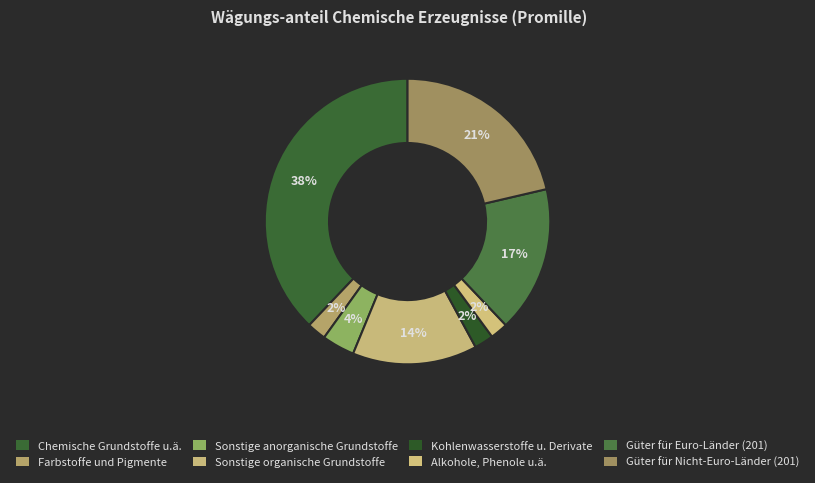

Which category has the biggest portion of the pie?

Chemische Grundstoffe u.ä.